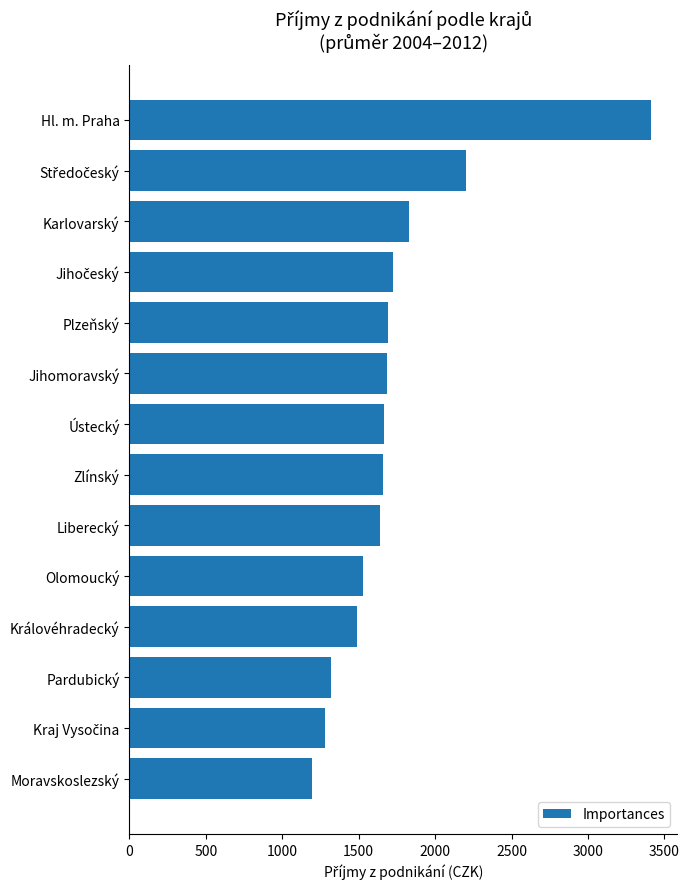

What is the average value?

1737.6